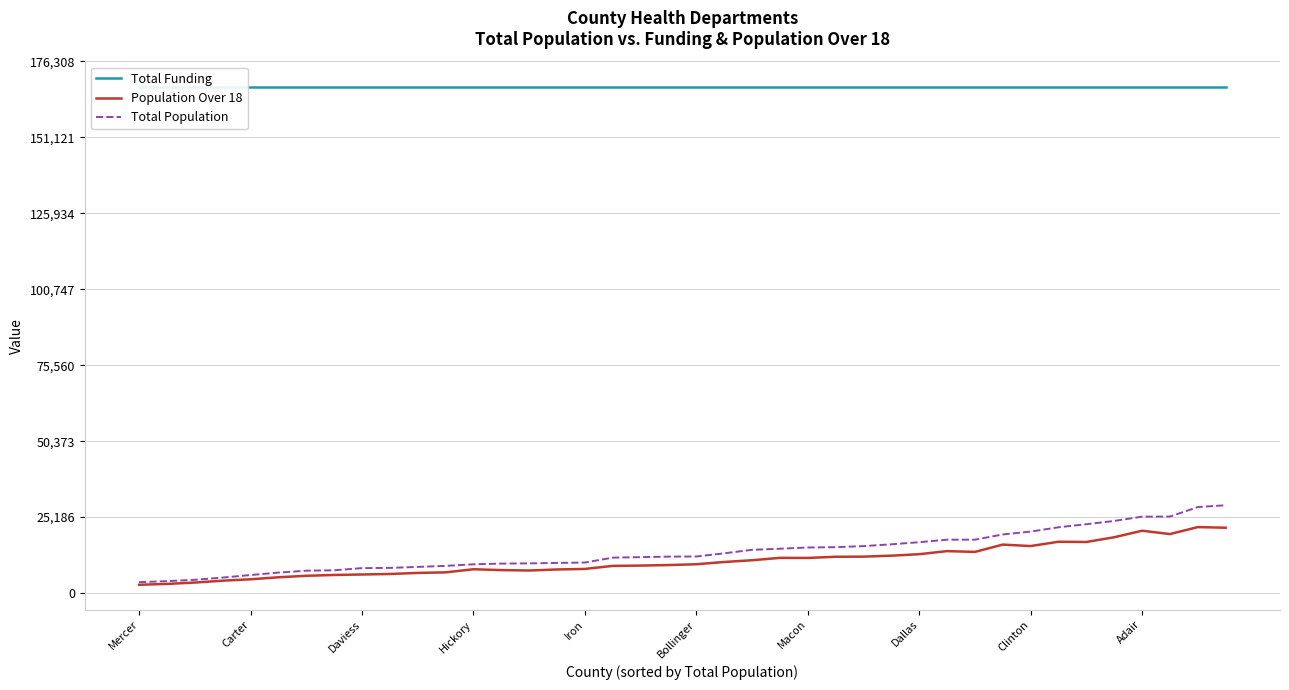

What are all the series names shown in the legend?

Total Funding, Population Over 18, Total Population